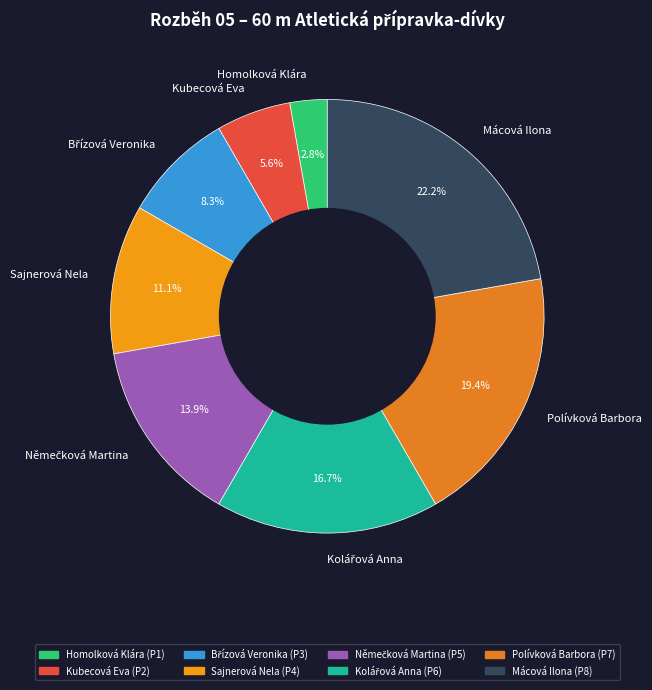

What percentage do Mácová Ilona and Sajnerová Nela together represent?

33.3%